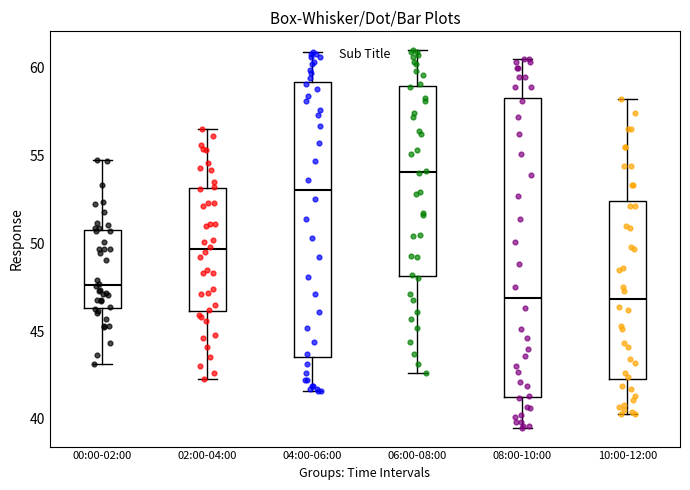

Where is the lower edge of the box for 06:00-08:00 on the y-axis? The values are not printed on the chart, so give them approximately, as read against the axis.

48.0